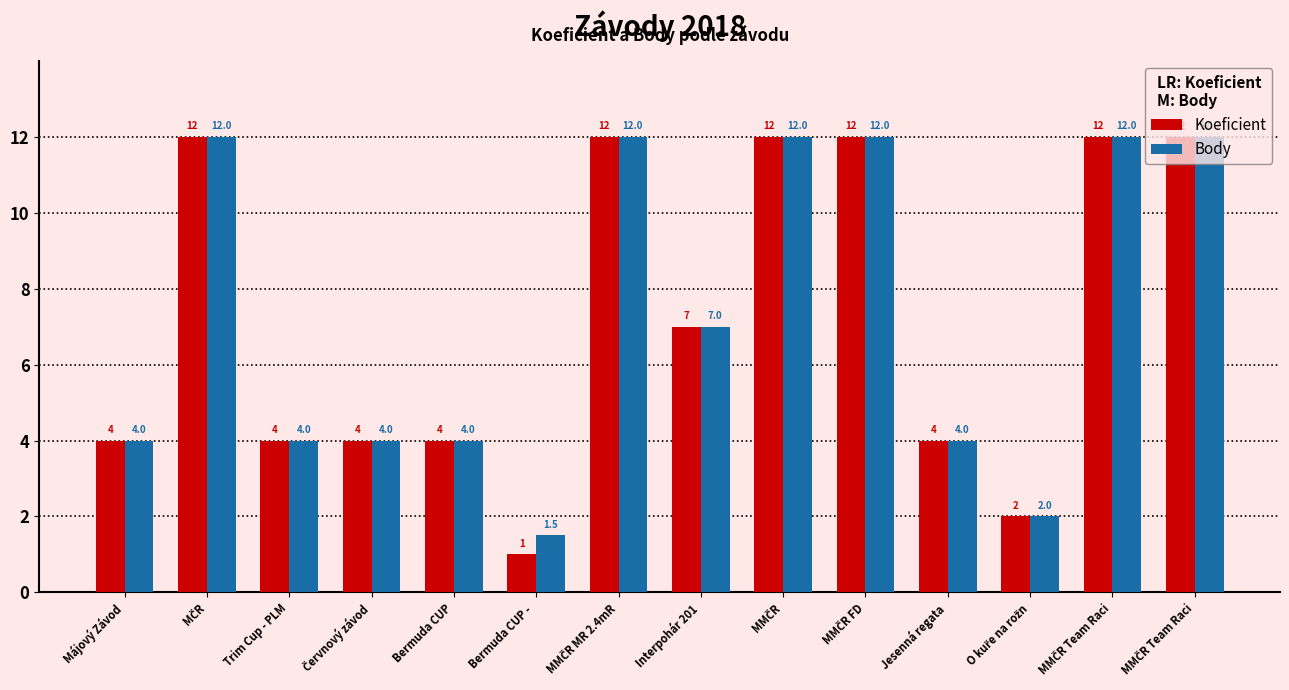

True or false: Koeficient has a value of 4.0 at Májový Závod.

True